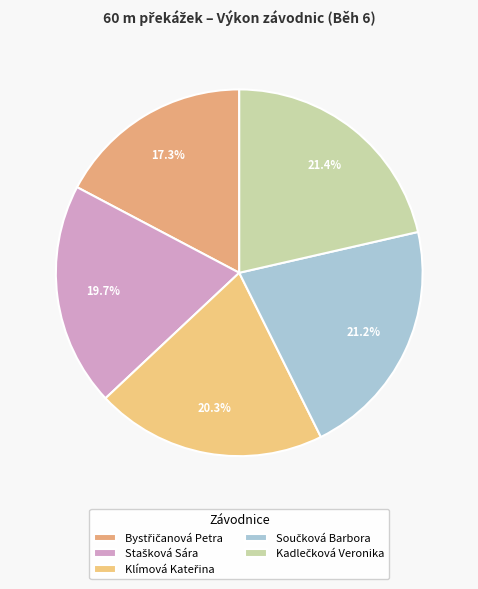

Count the number of slices in the pie.

5